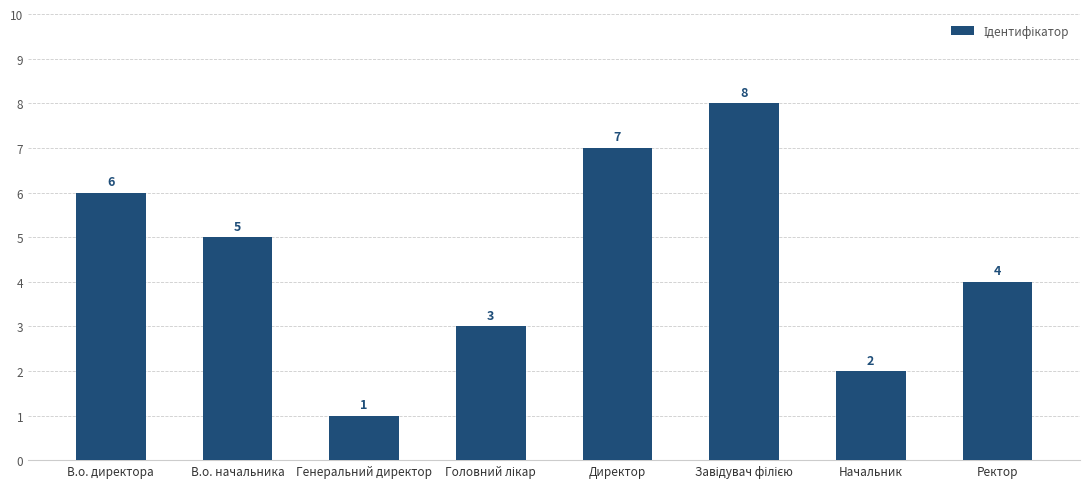

Is it true that the value at В.о. начальника is 5?

True